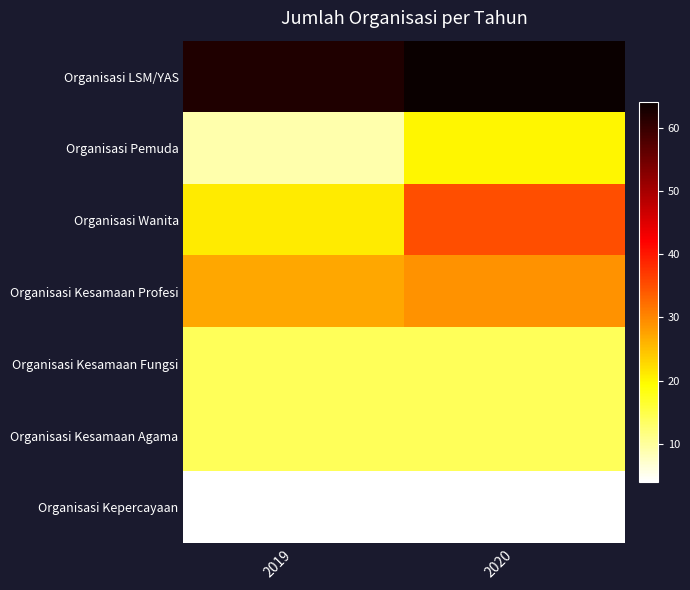

What is the spread (max minus min) of values at 2020?

60